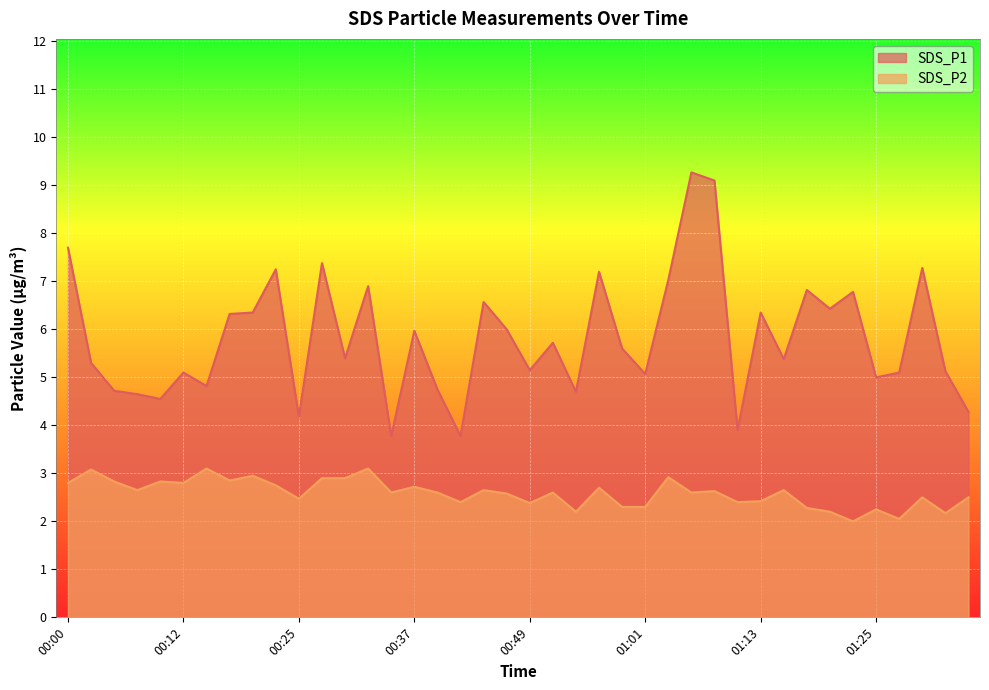

What is the difference between the maximum and minimum values in the SDS_P1 series?

5.5